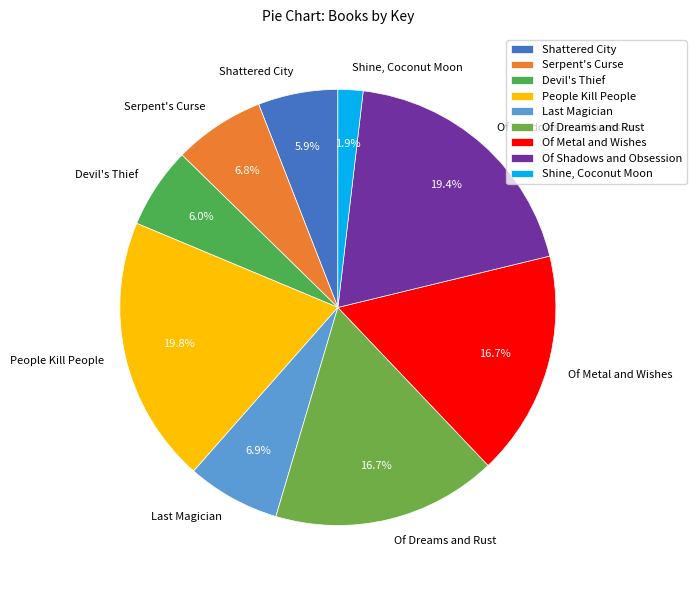

Which has a higher value, Of Metal and Wishes or People Kill People?

People Kill People